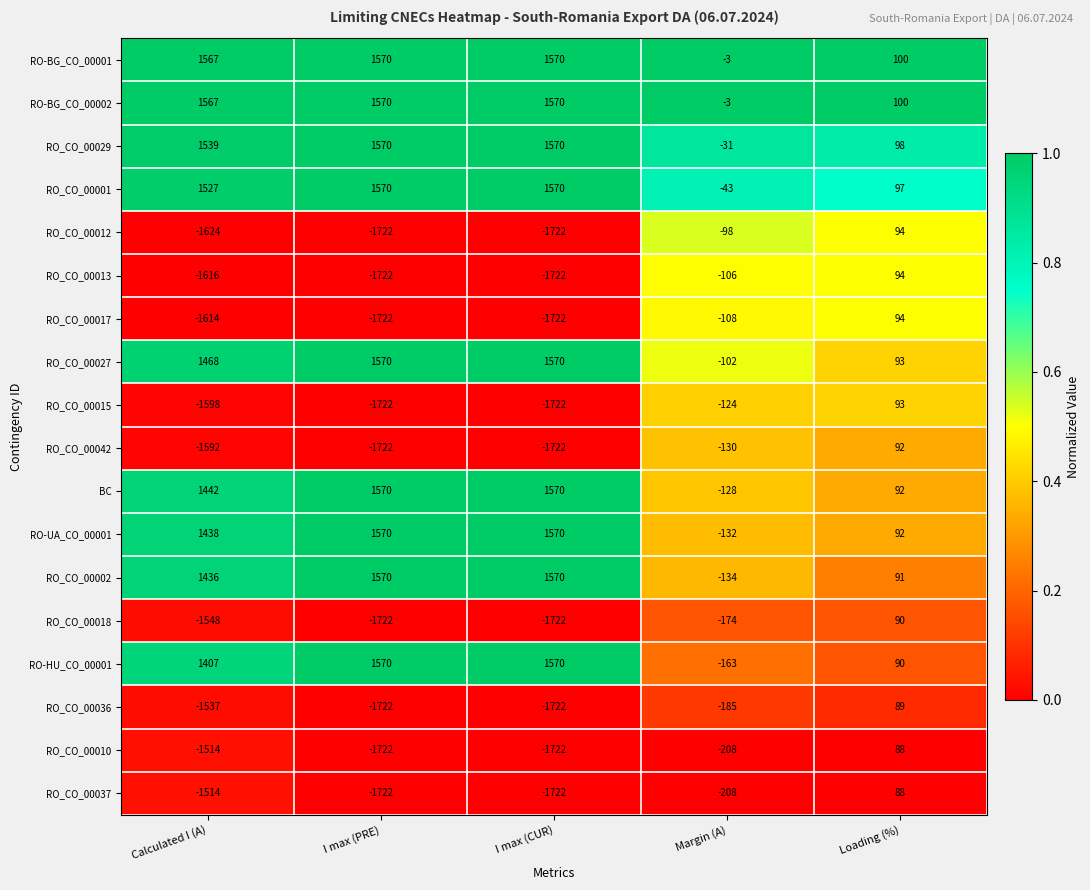

What is the difference between the highest and lowest values at Loading (%)?

12